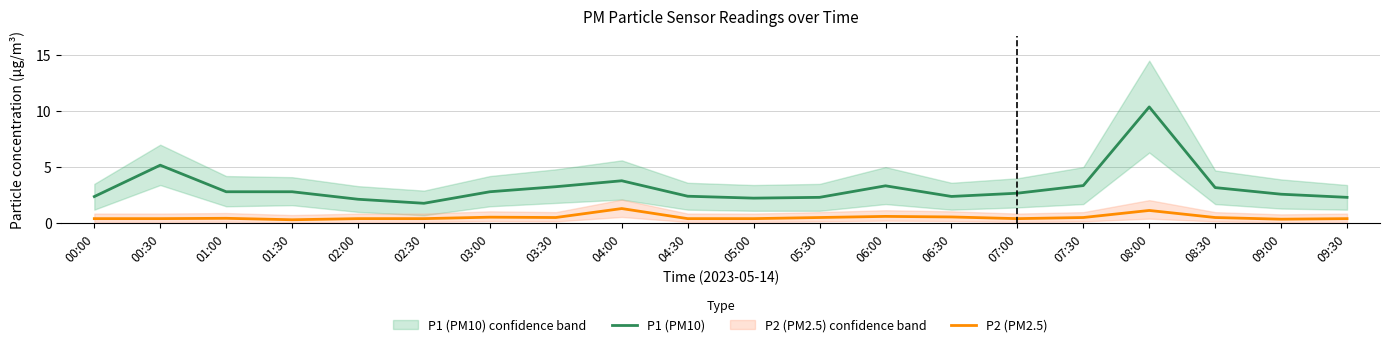

How many lines are shown in the chart?

2